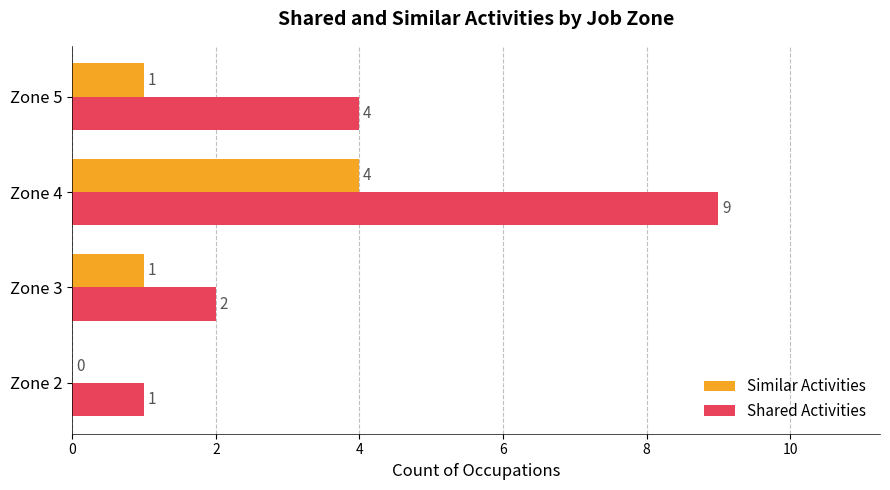

Count the number of data series in this chart.

2